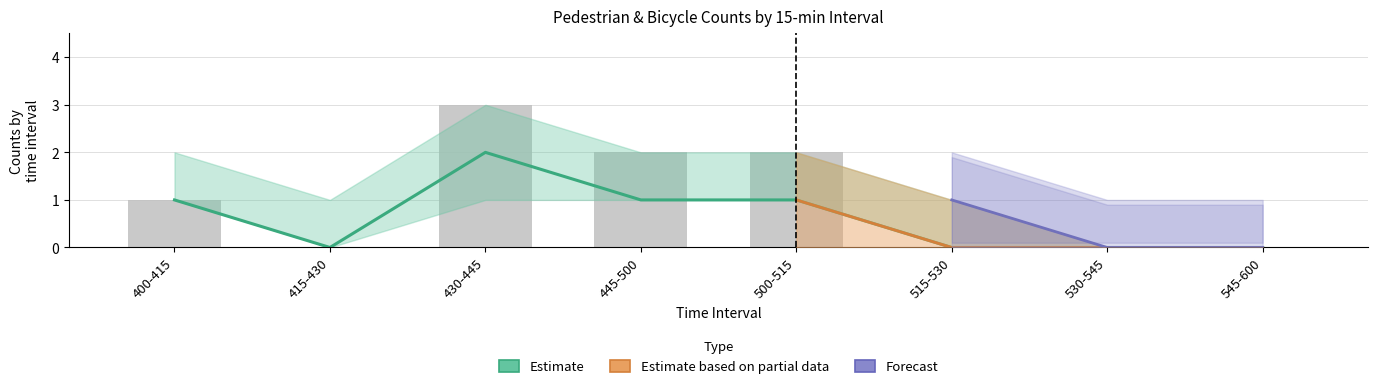

What is the label of the 7th bar from the left?

530-545